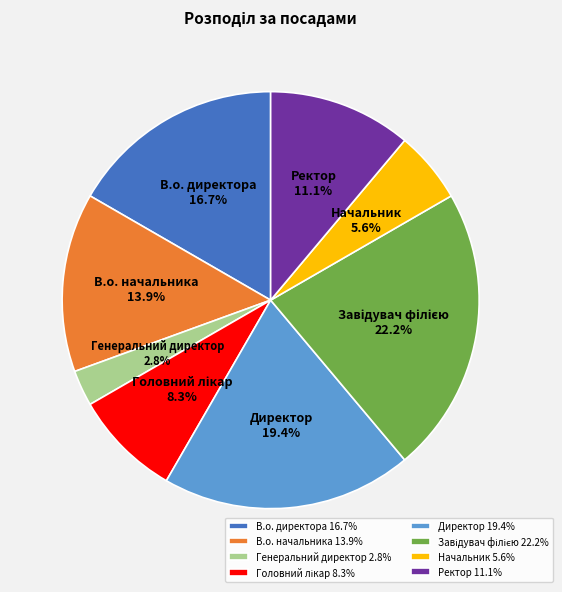

To the nearest percent, what is the average slice percentage?

12%